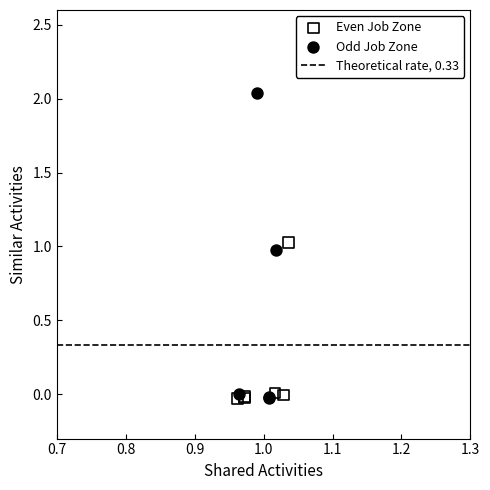

Which series contains the highest Y value?

Odd Job Zone